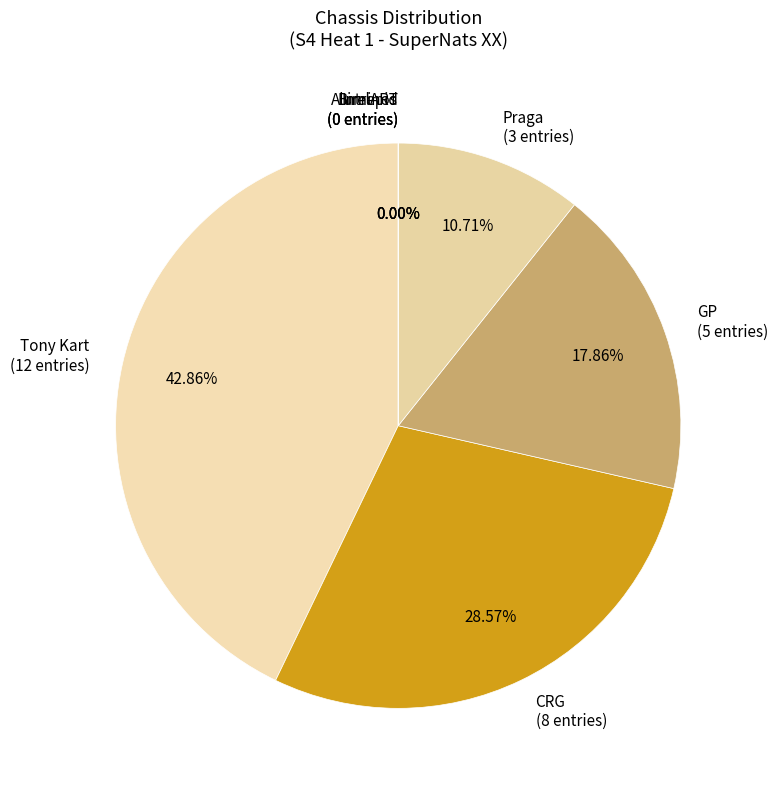

Between Praga and CRG, which is larger?

CRG